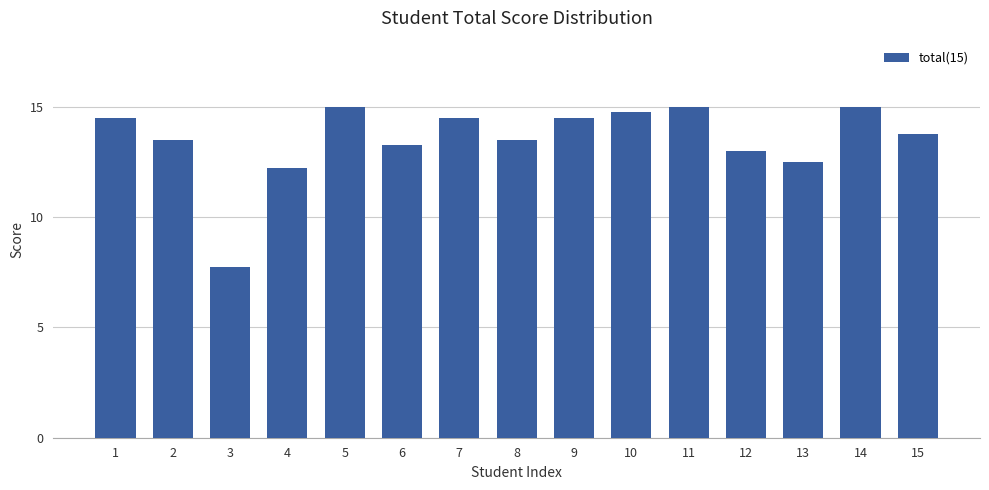

At which category does the chart reach its minimum across all series?

3